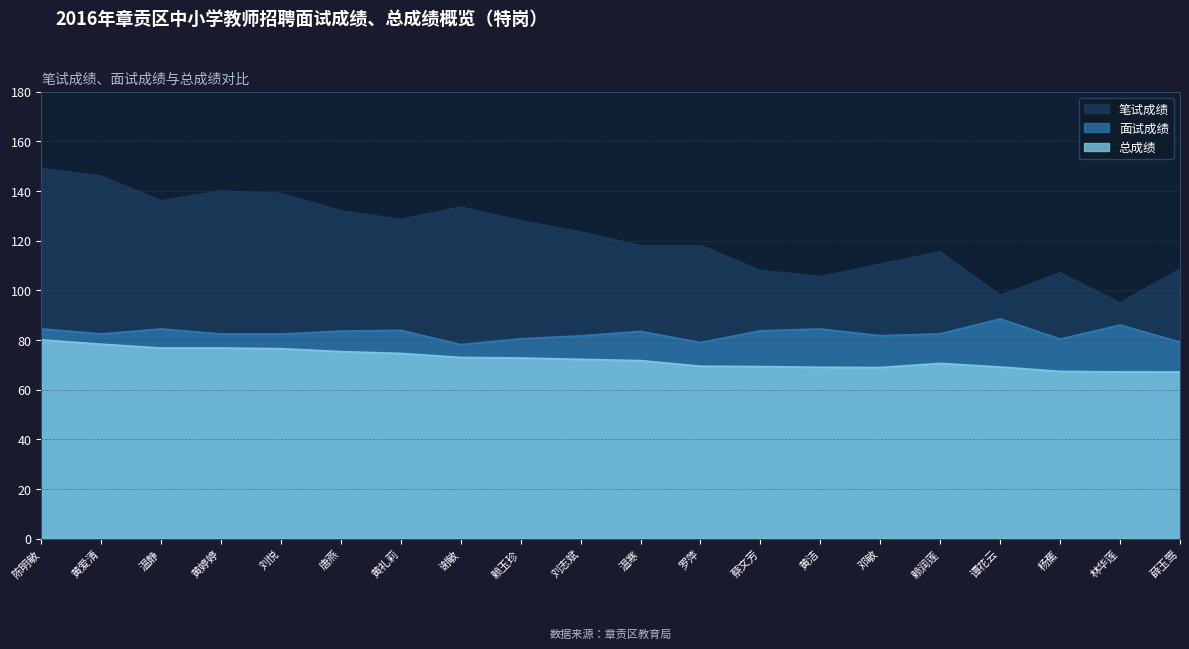

True or false: 面试成绩 and 笔试成绩 cross at least once.

False